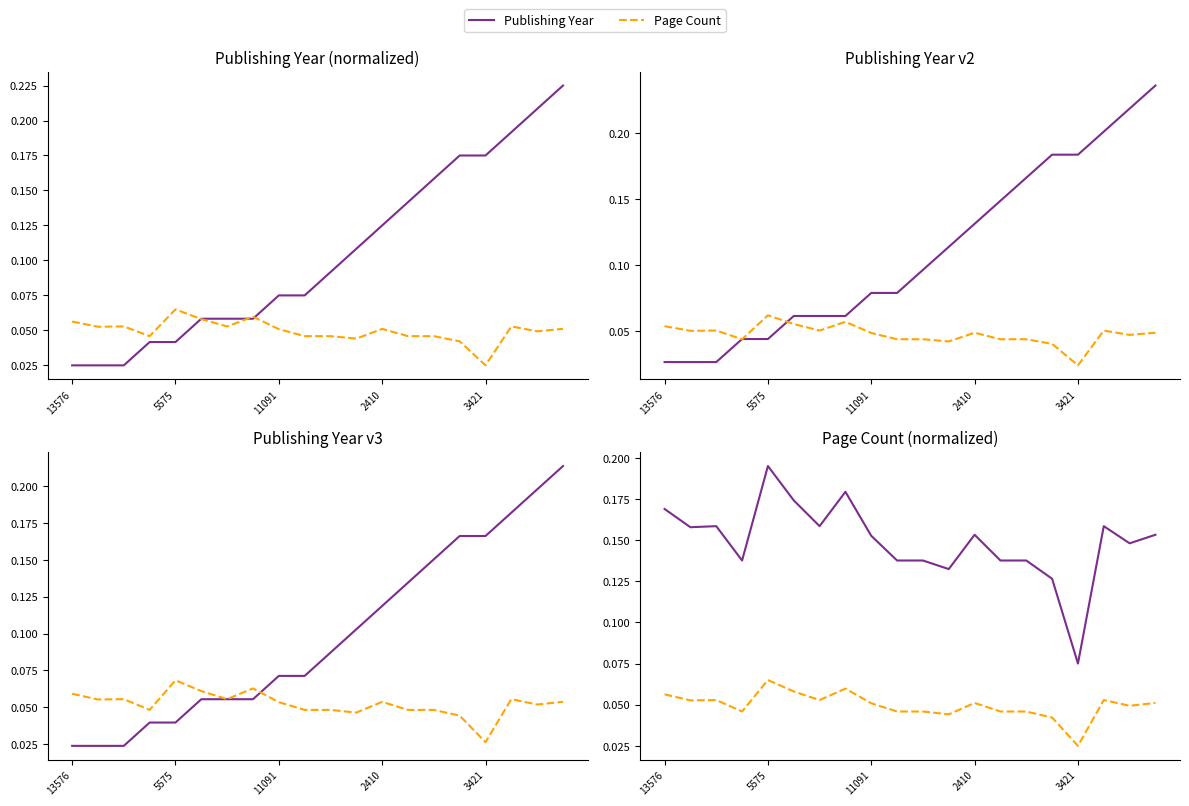

True or false: Page Count and Publishing Year cross at least once.

False